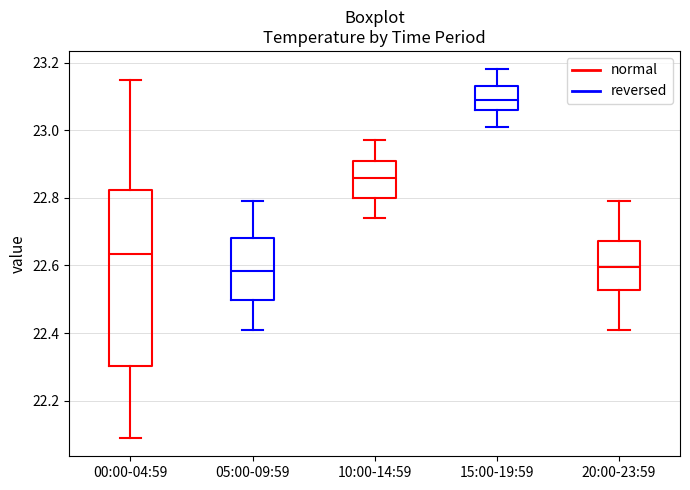

Which box is the tallest, from its lower edge to its upper edge?

00:00-04:59